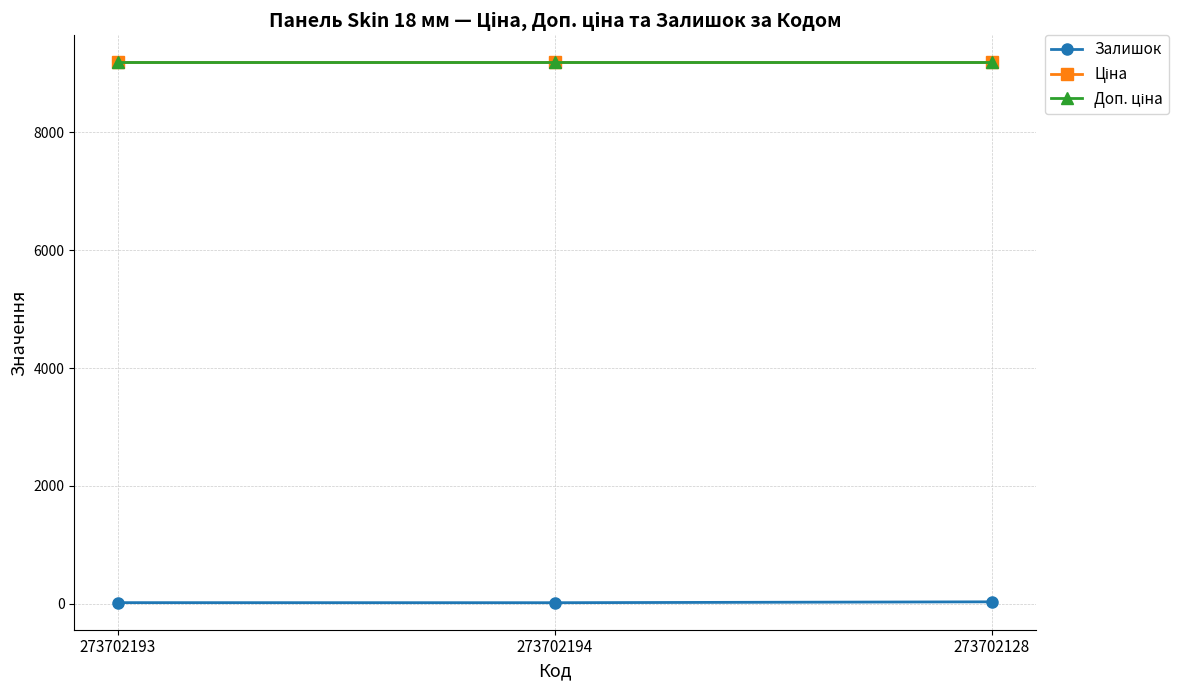

Reading right to left, transcribe all the data shown in this chart.

Залишок: 273702128=34.0	273702194=19.0	273702193=20.0
Ціна: 273702128=9185.9	273702194=9185.9	273702193=9185.9
Доп. ціна: 273702128=9185.9	273702194=9185.9	273702193=9185.9